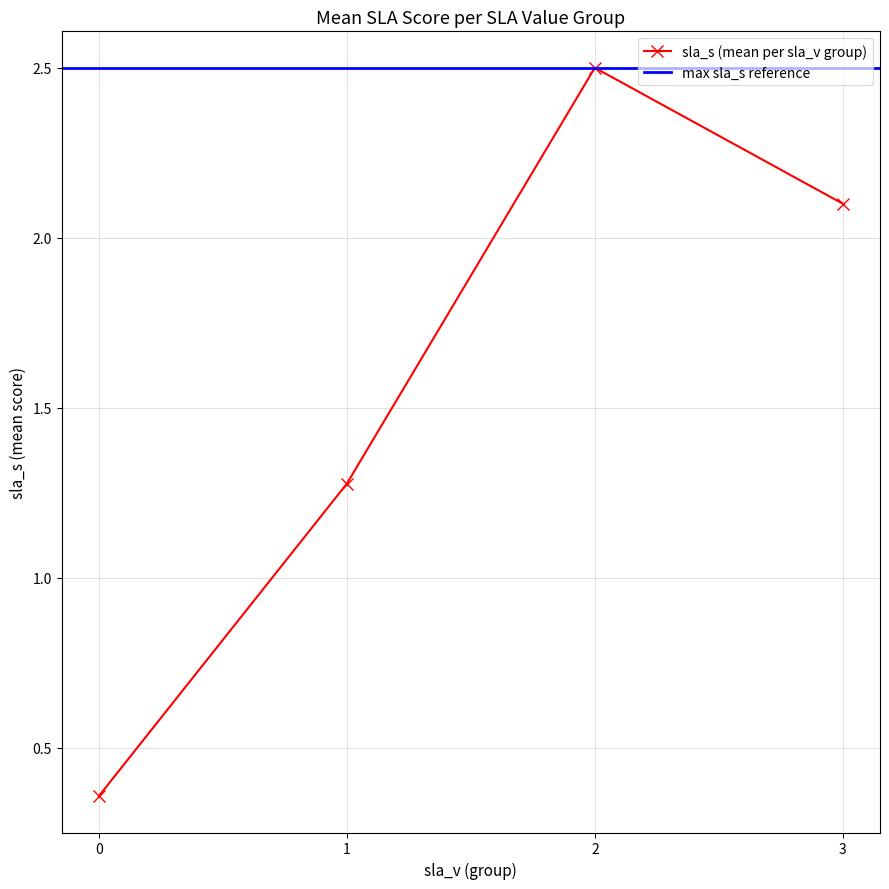

True or false: sla_s (mean per sla_v group) has more than 0 points higher than both neighbors.

True